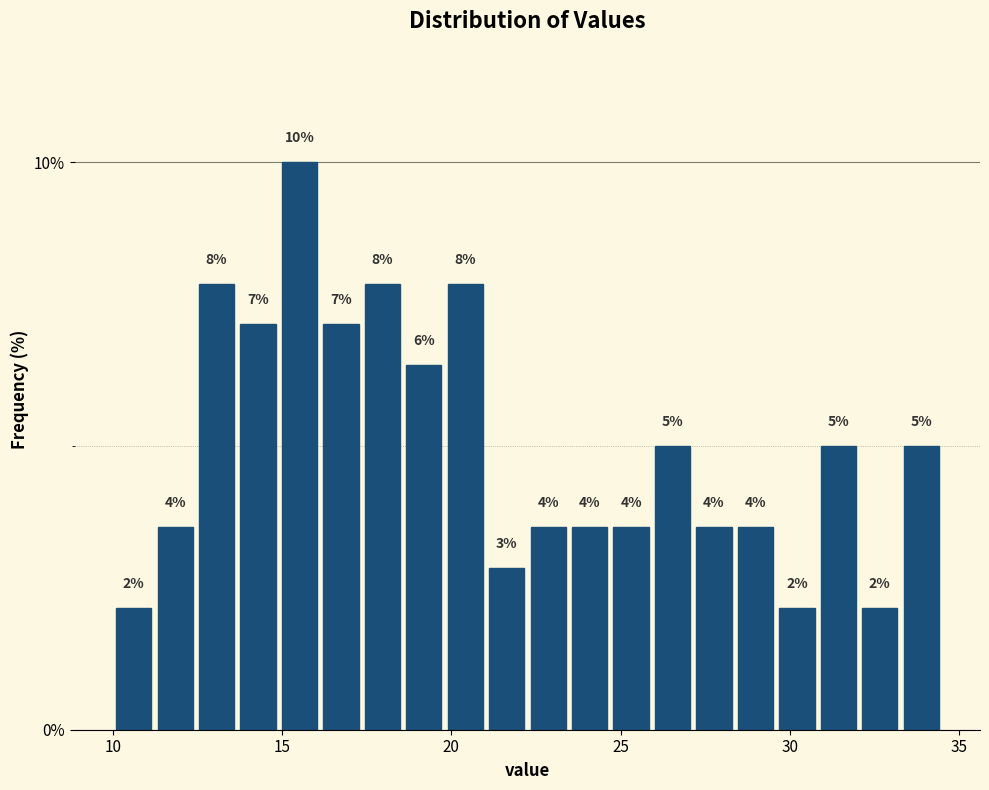

Read against the x-axis, roughly where is the centre of the tallest bar?

15.5